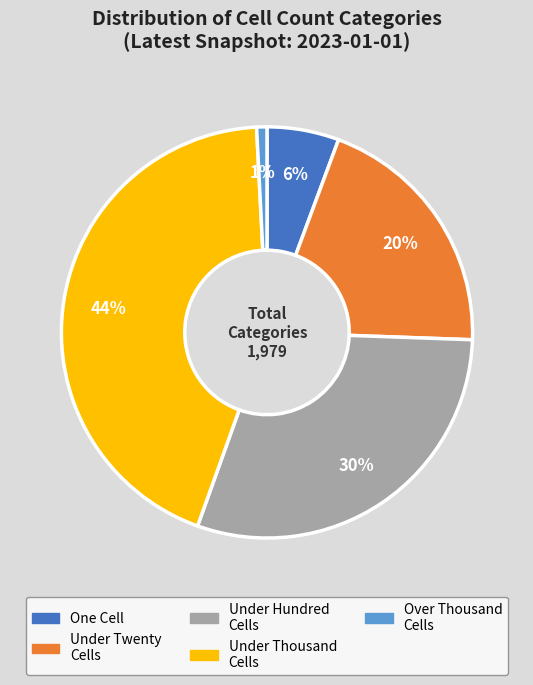

Count the number of slices in the pie.

5